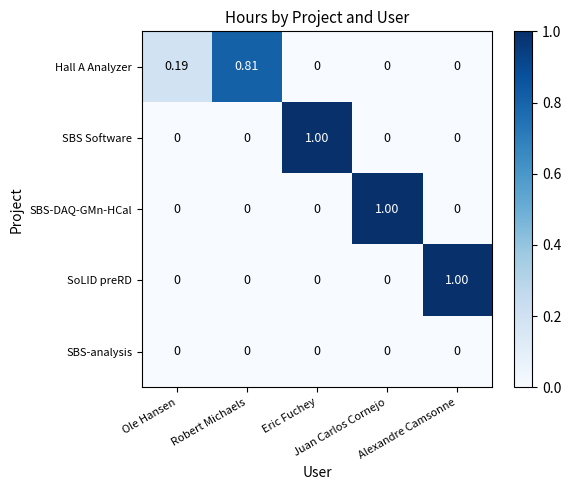

Count the number of categories in the chart.

5